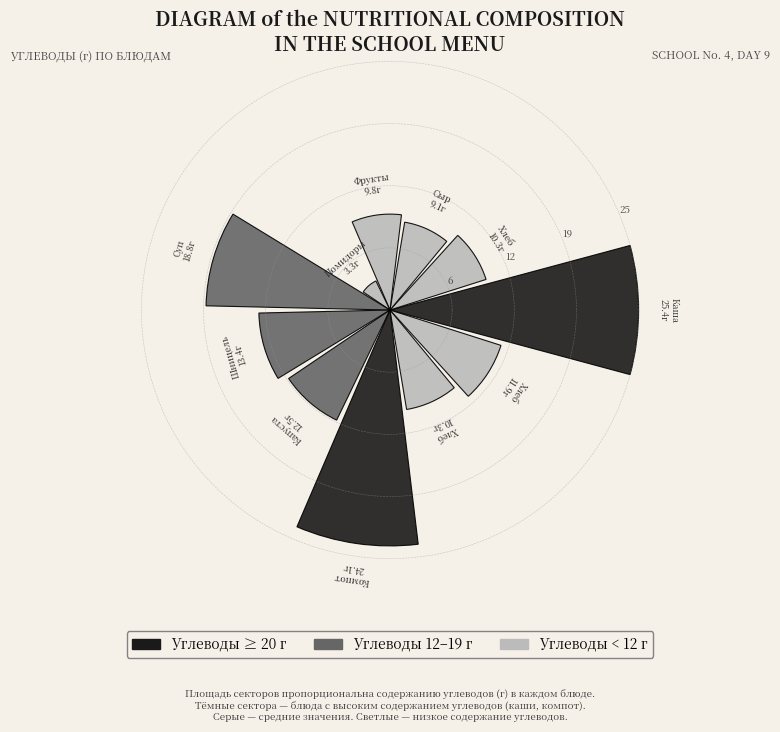

Are the bars horizontal?

No